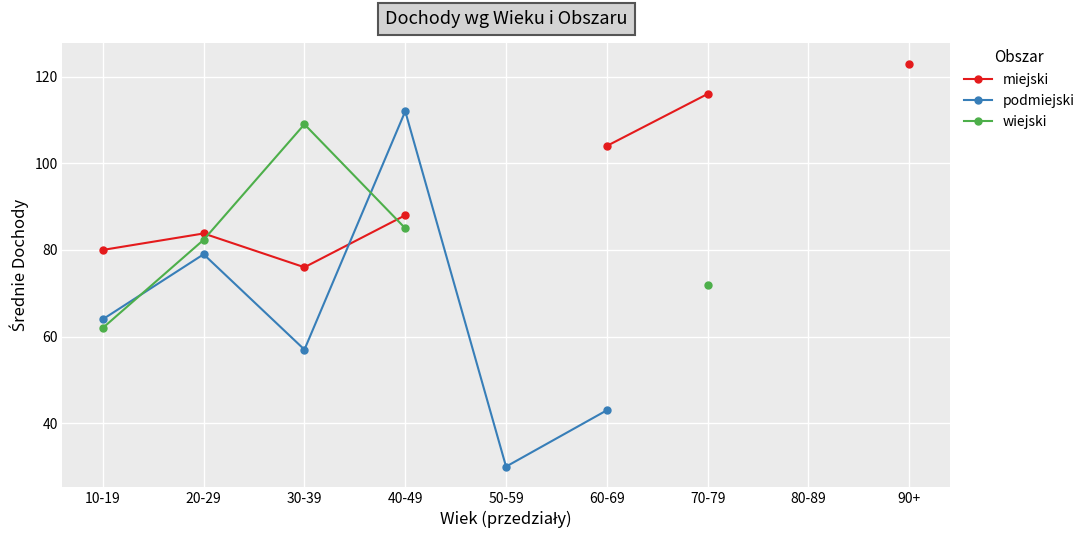

Which series changed the most between 10-19 and 90+?

miejski